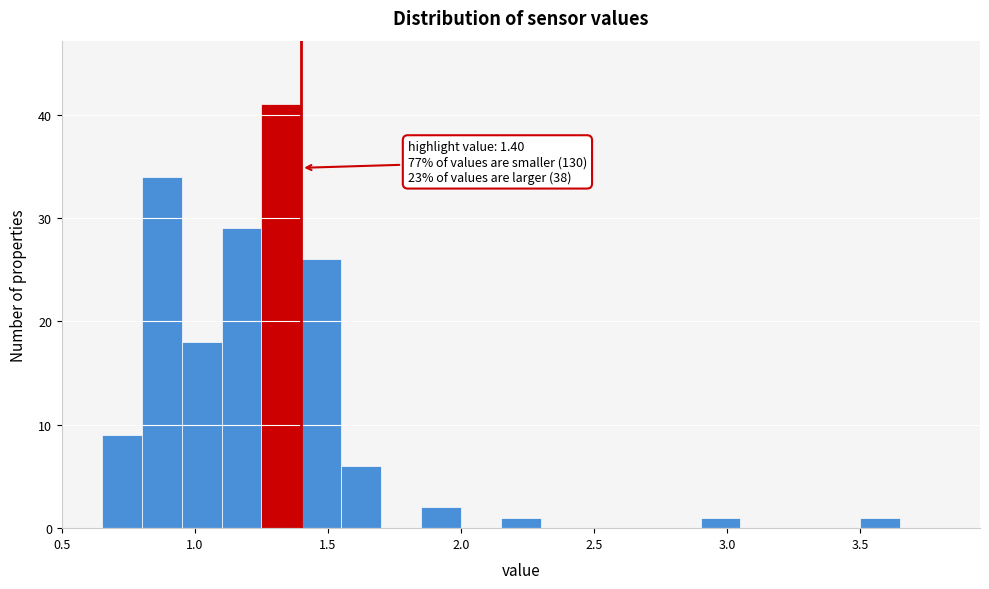

Read against the x-axis, roughly where is the centre of the tallest bar?

1.35